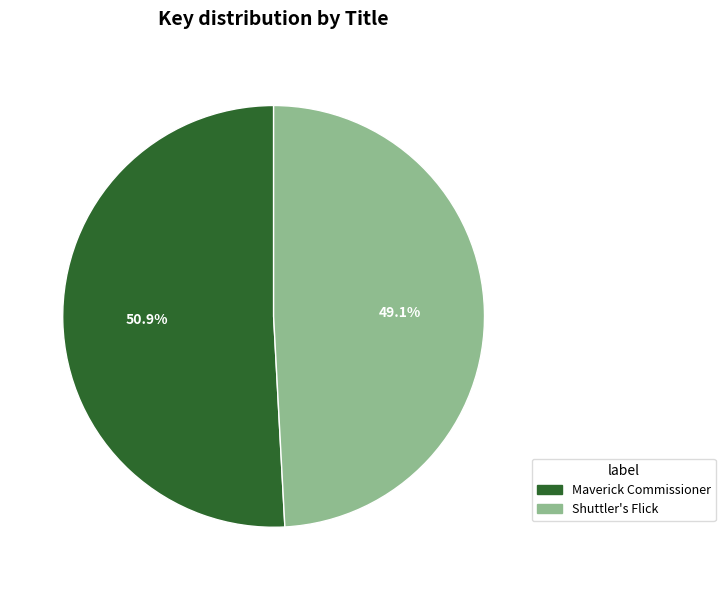

Between Maverick Commissioner and Shuttler's Flick, which is larger?

Maverick Commissioner